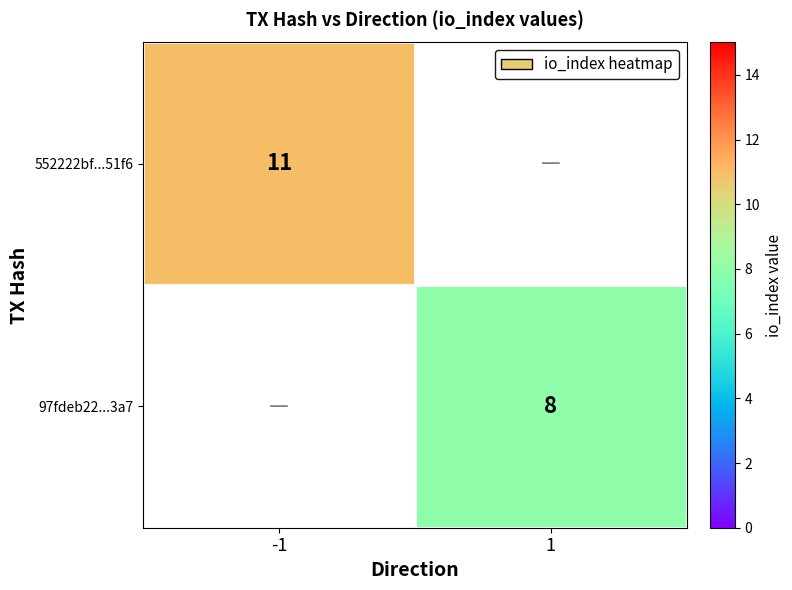

The 552222bf...51f6 series shows 16 at -1. True or false?

False